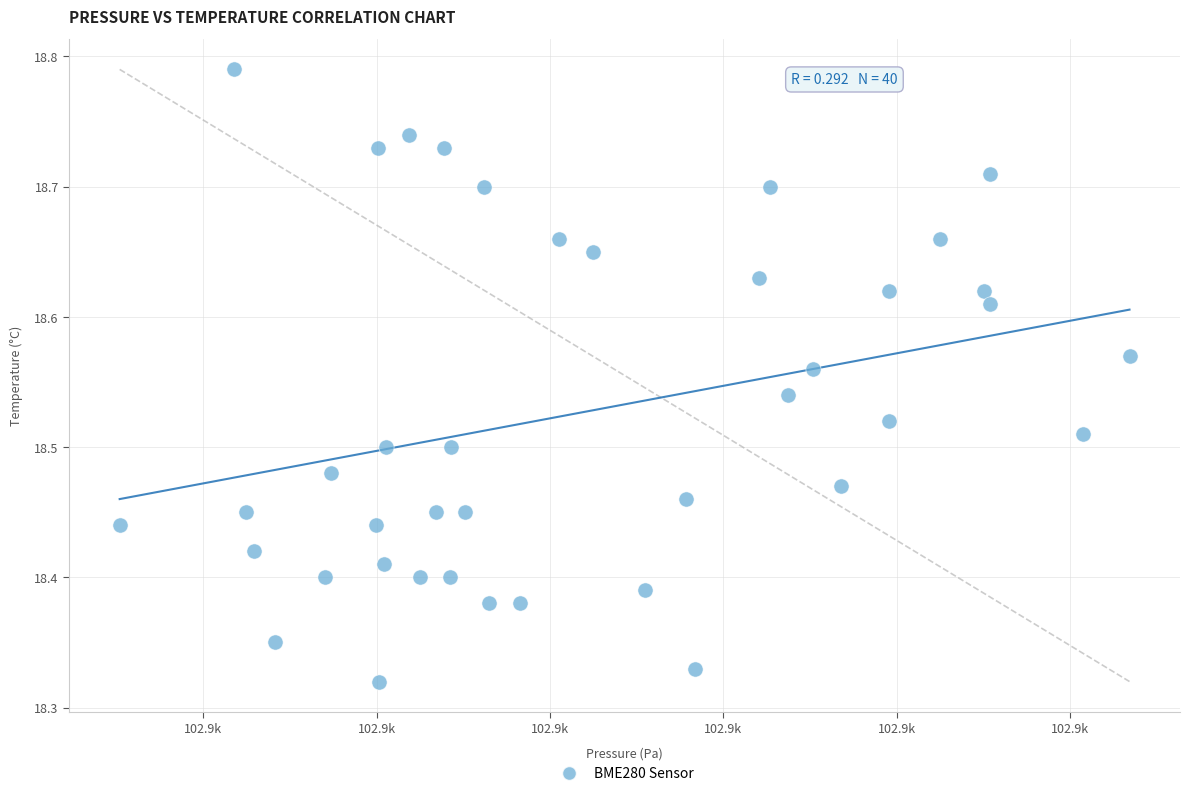

What is the range of X values (max minus min)?

29.1